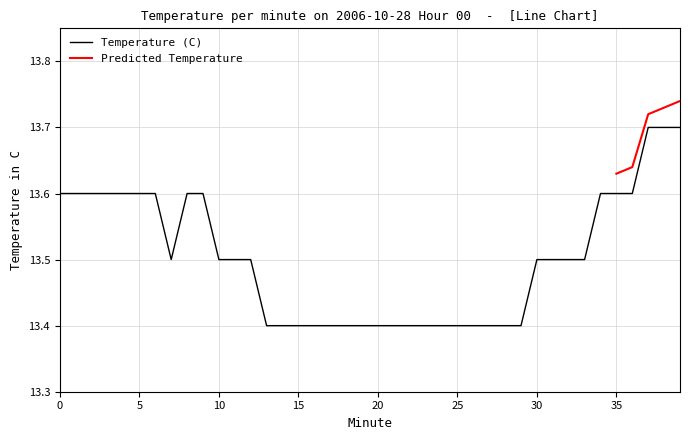

True or false: the data has more than 1 interior local peaks.

False